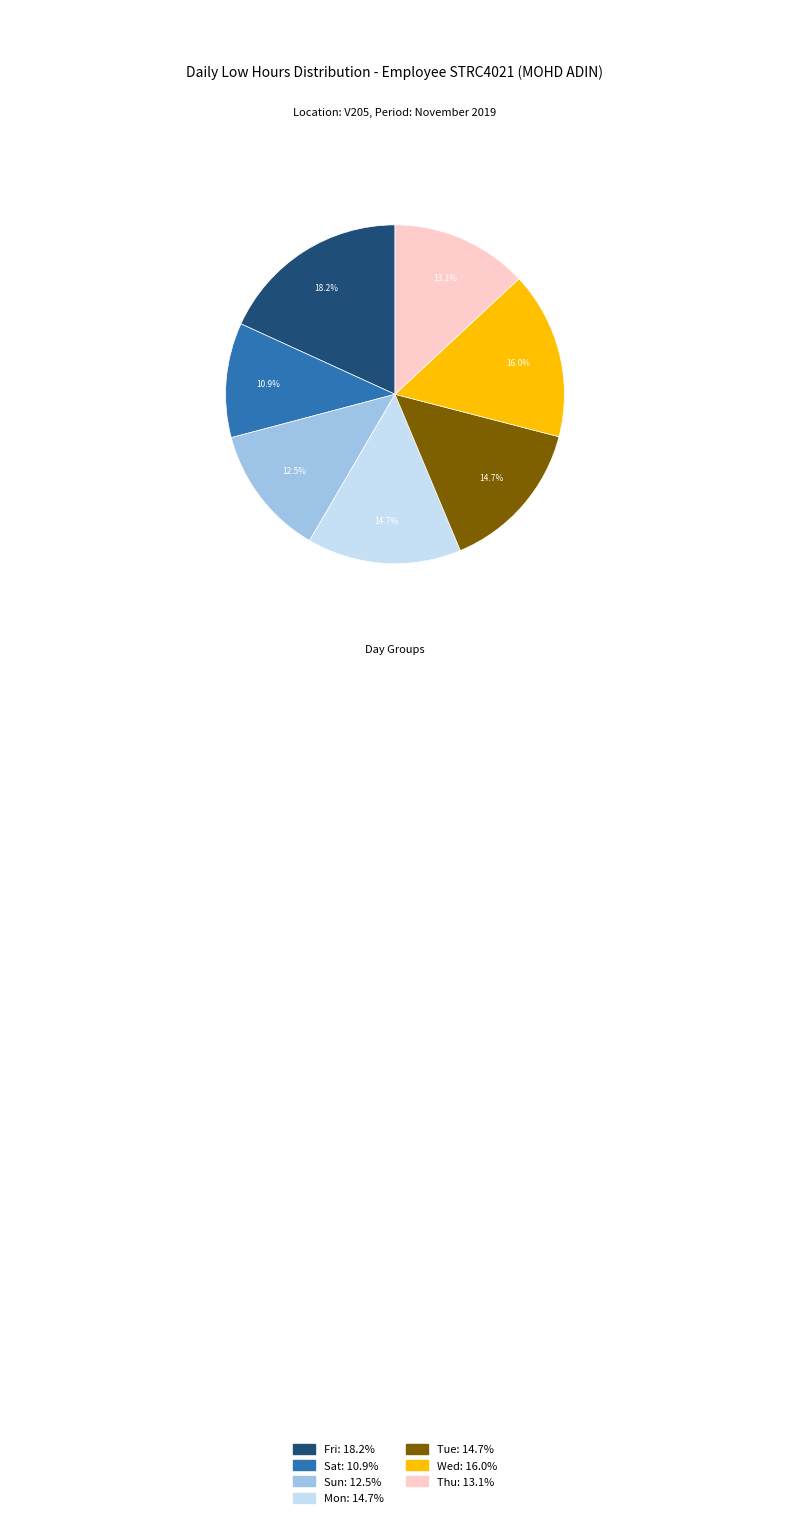

How many slices are in this pie chart?

7